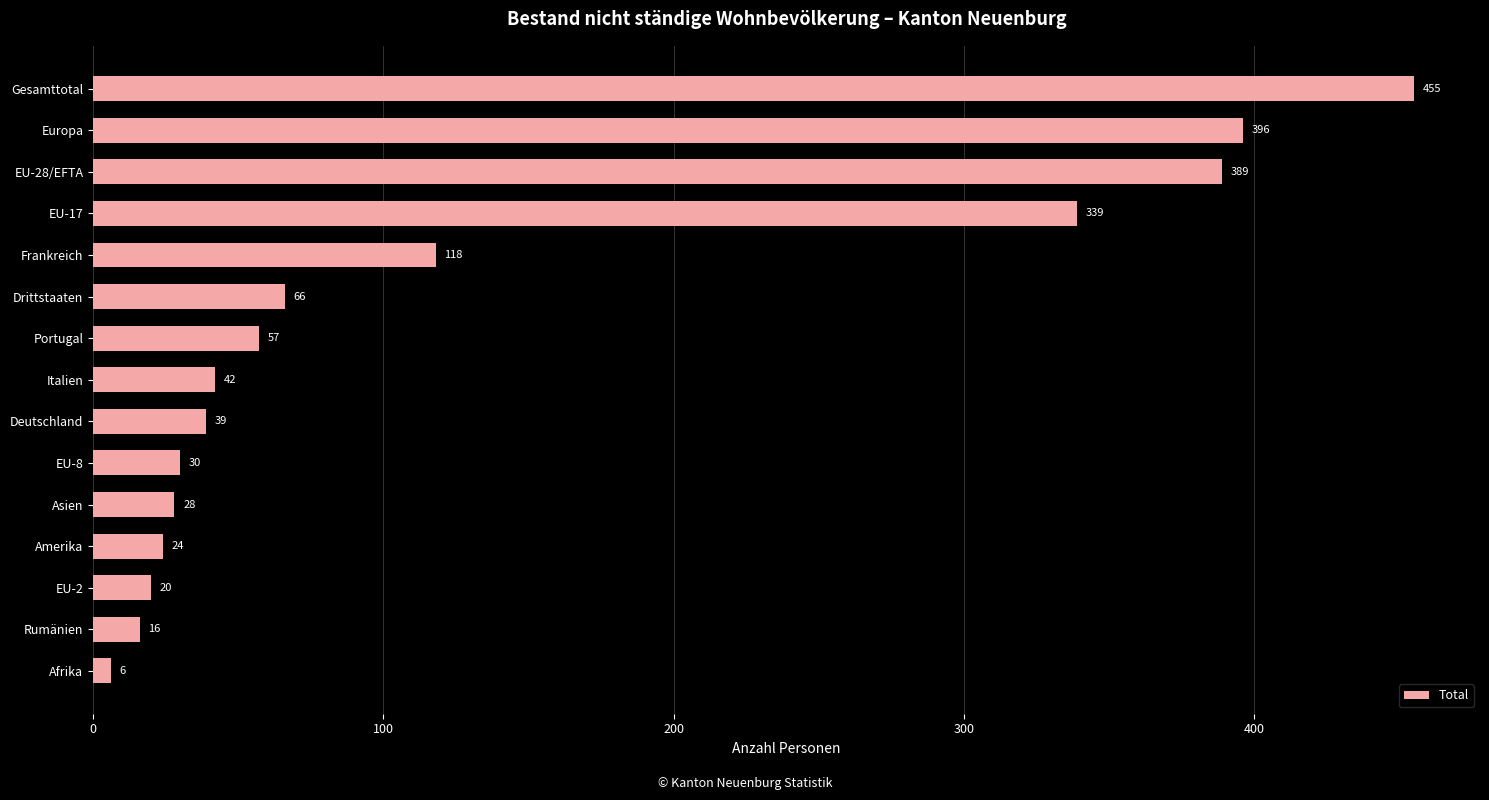

What is the sum of all values?

2025